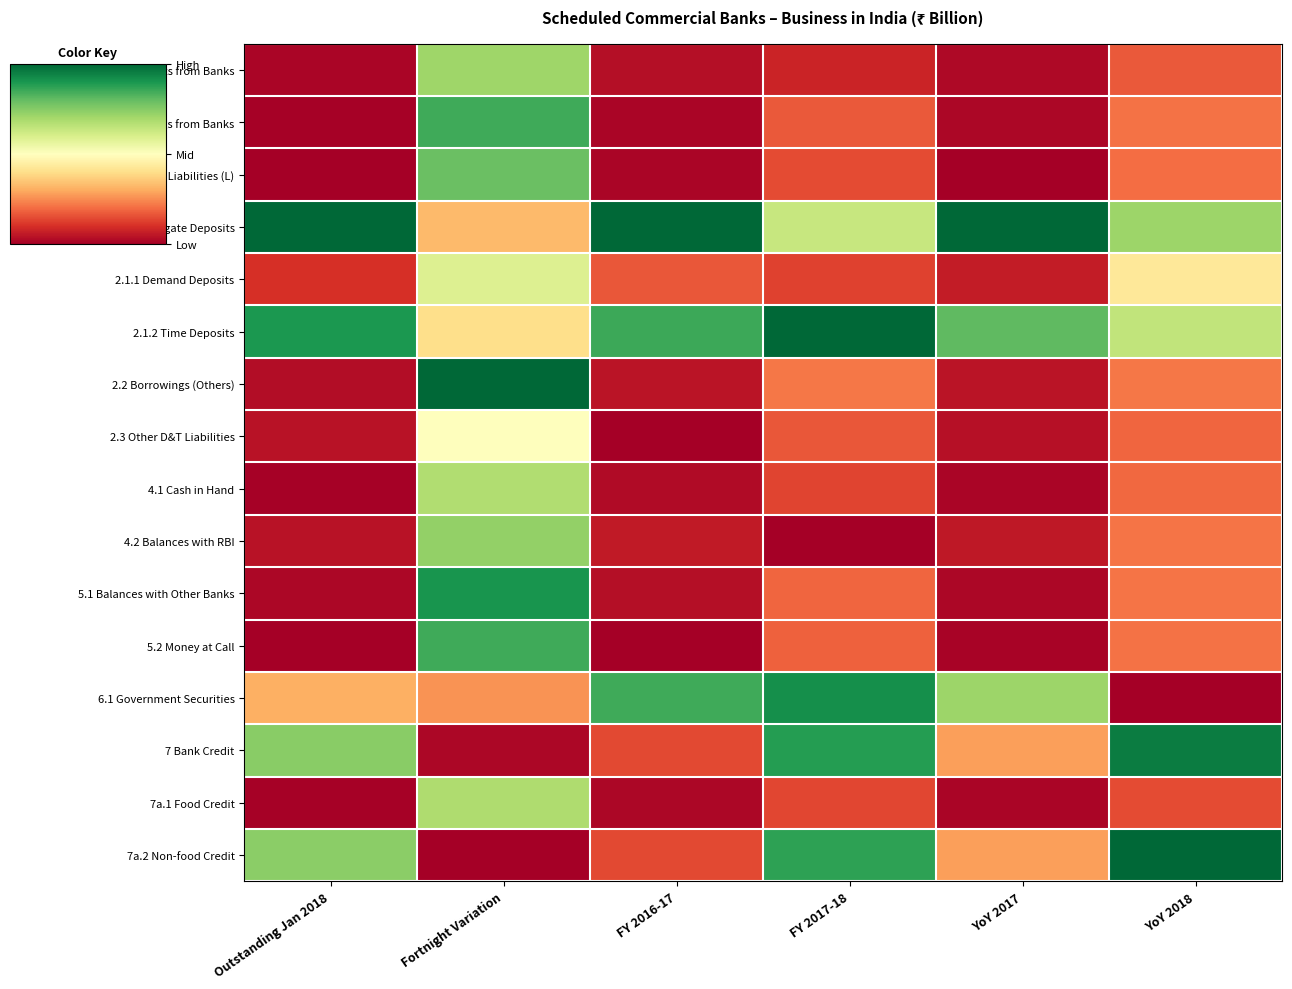

What is the maximum value shown in the chart?

1.0